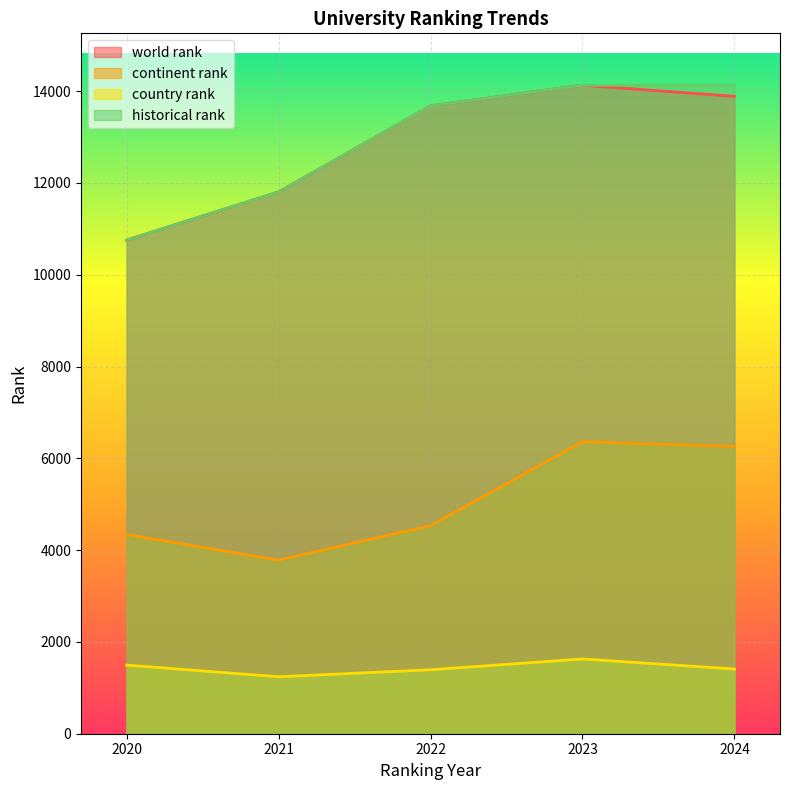

True or false: world rank and continent rank cross at least once.

False